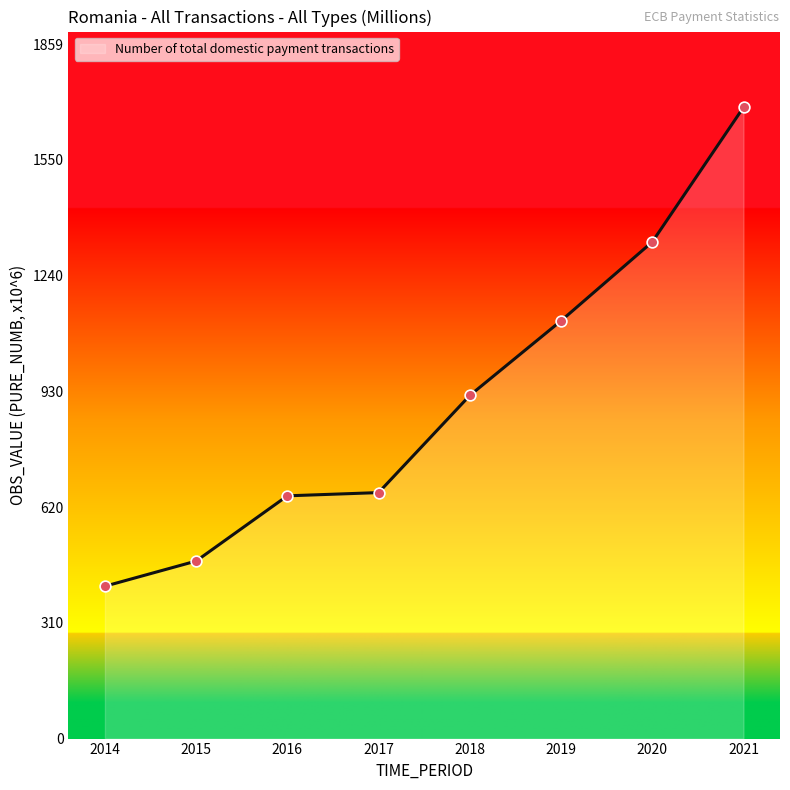

What is the change in value from 2015 to 2021?

+1215.1